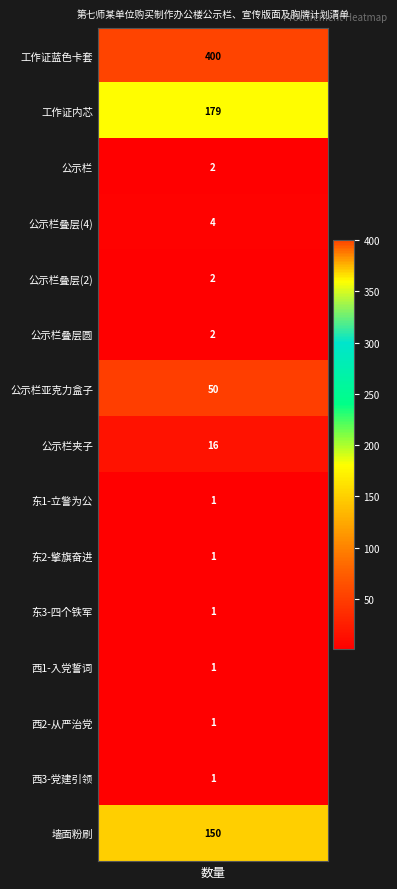

Which series has the largest total across all categories?

工作证蓝色卡套